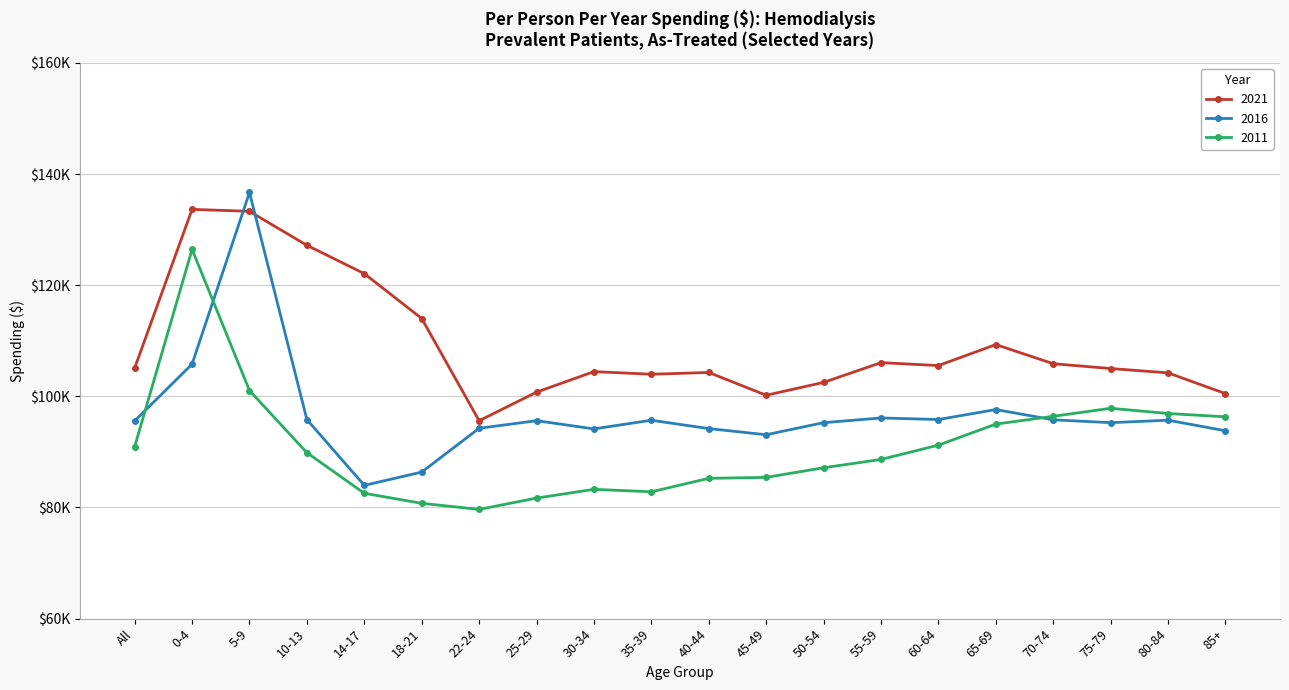

What is the difference between the highest and lowest values at 35-39?

21150